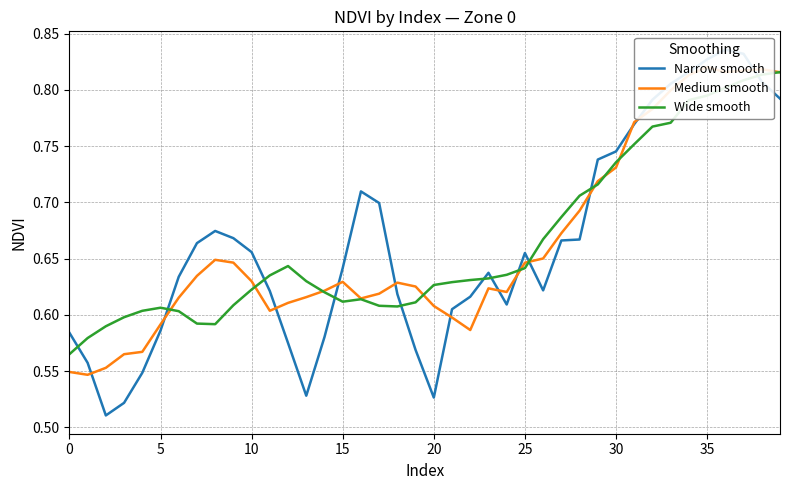

What is the average value of the Medium smooth series?

0.7